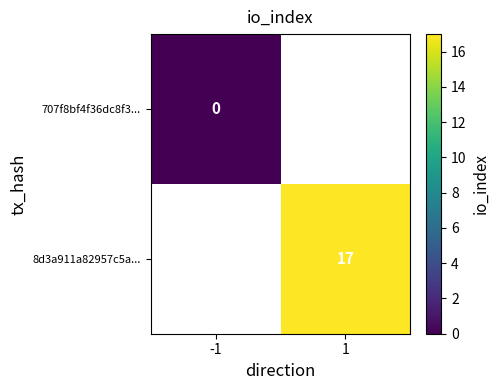

Is the value of 8d3a911a82957c5a... at 1 greater than the value of 707f8bf4f36dc8f3... at -1?

Yes